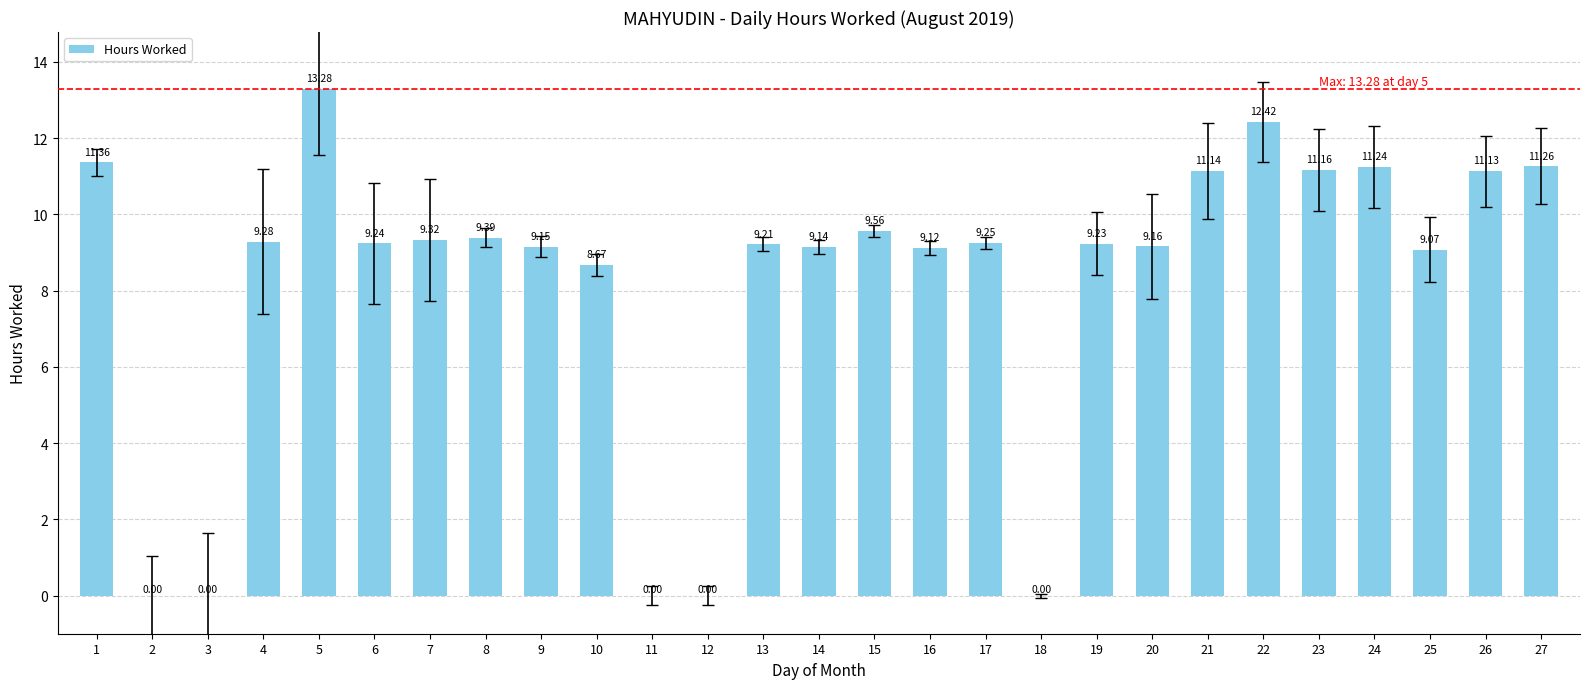

What is the sum of the values at 21 and 26?

22.3